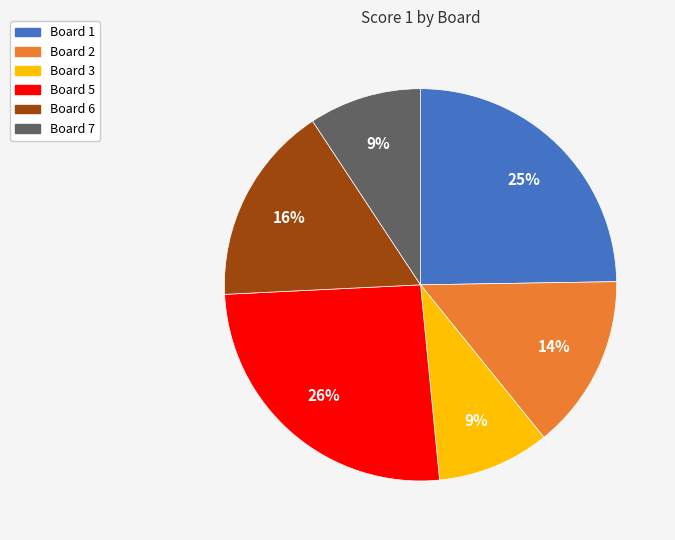

To the nearest percent, what is the average slice percentage?

17%